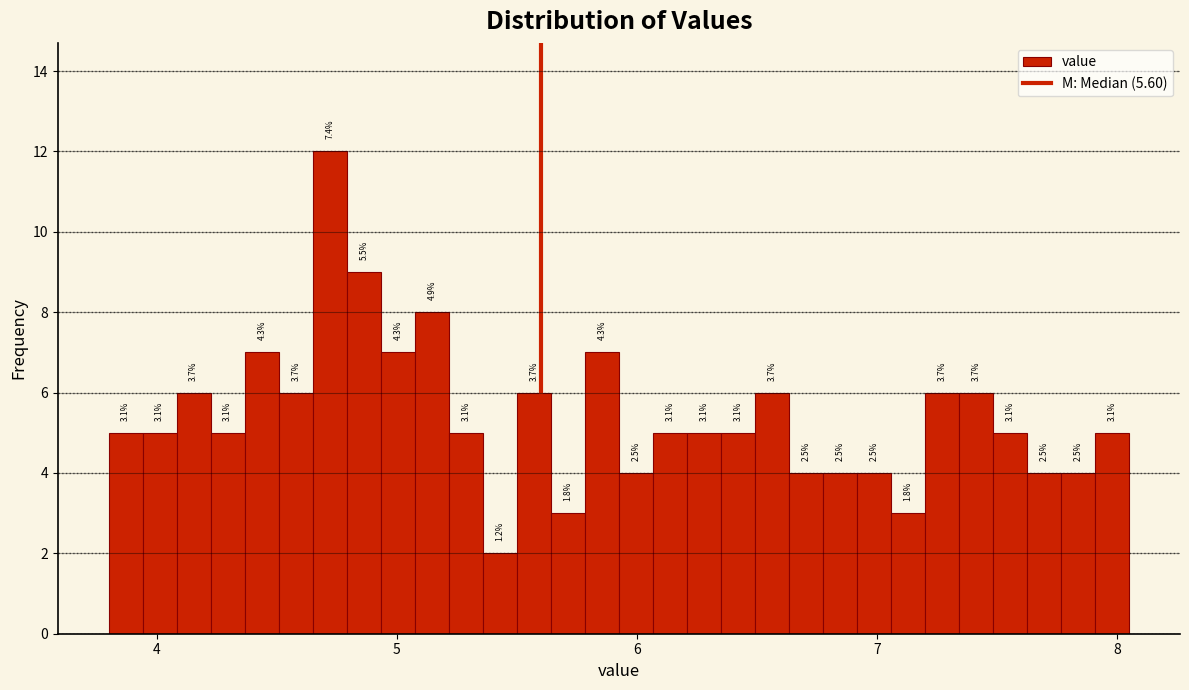

Read against the x-axis, roughly where is the centre of the tallest bar?

4.7